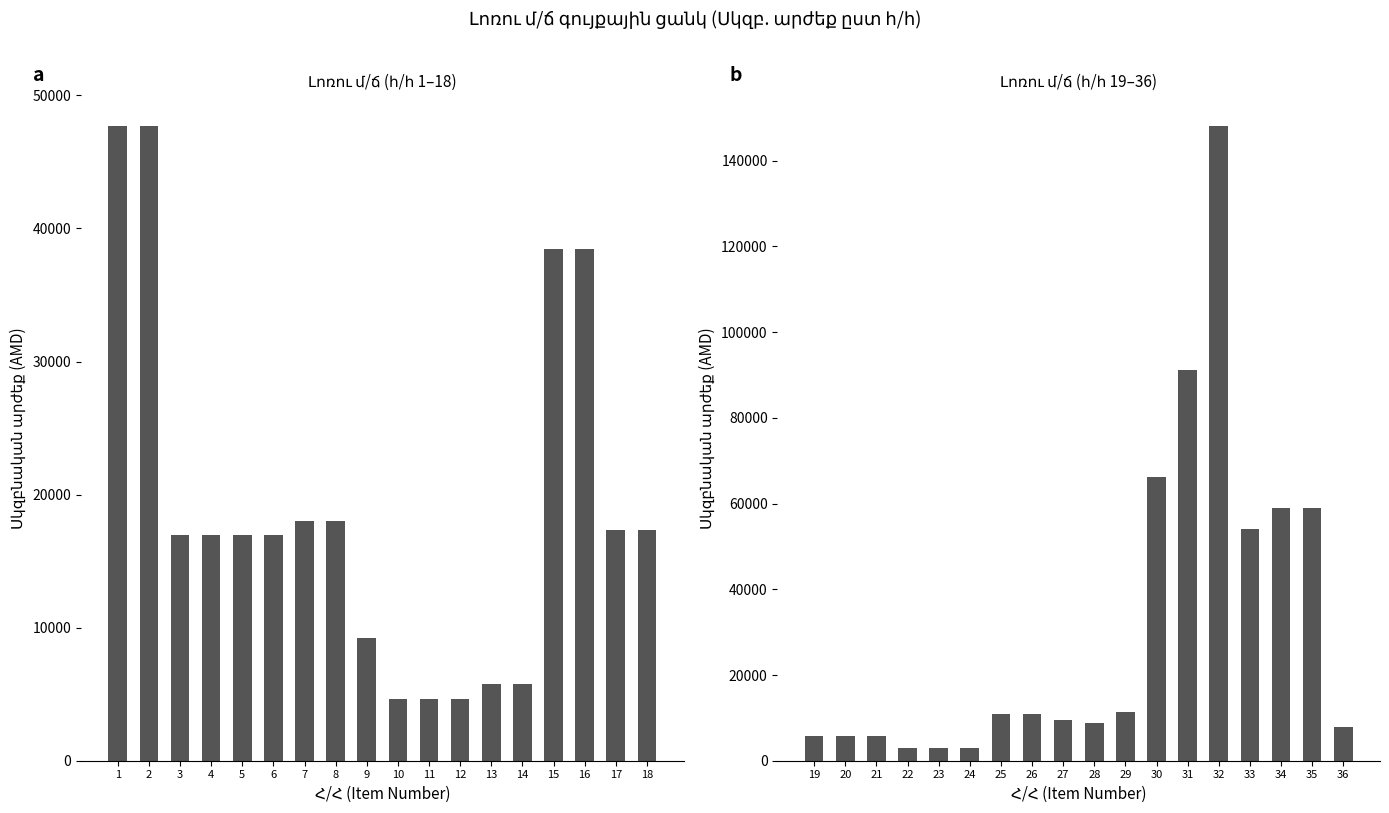

Are the bars grouped side by side (vs. stacked)?

Yes